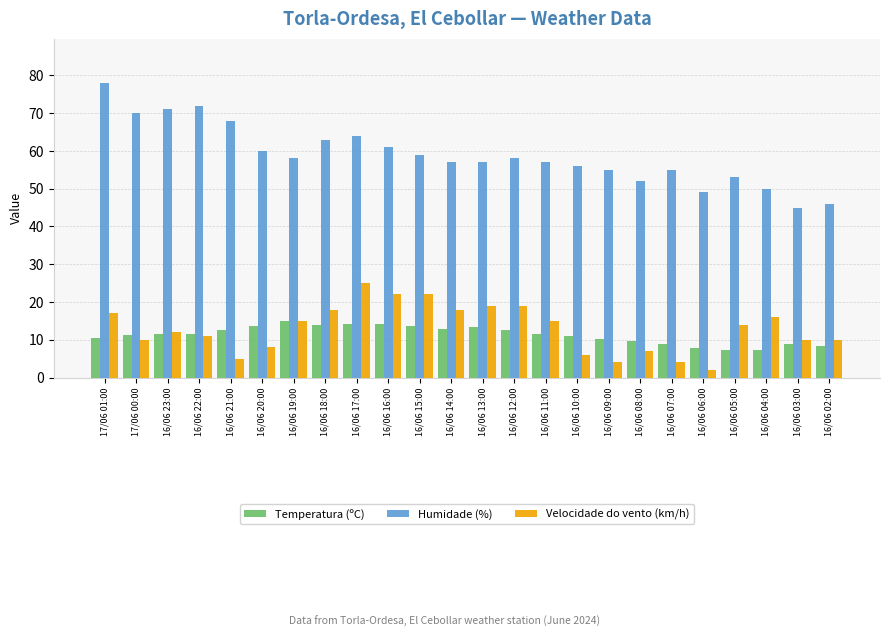

At 16/06 16:00, list the series in order from smallest to largest.

Temperatura (ºC), Velocidade do vento (km/h), Humidade (%)